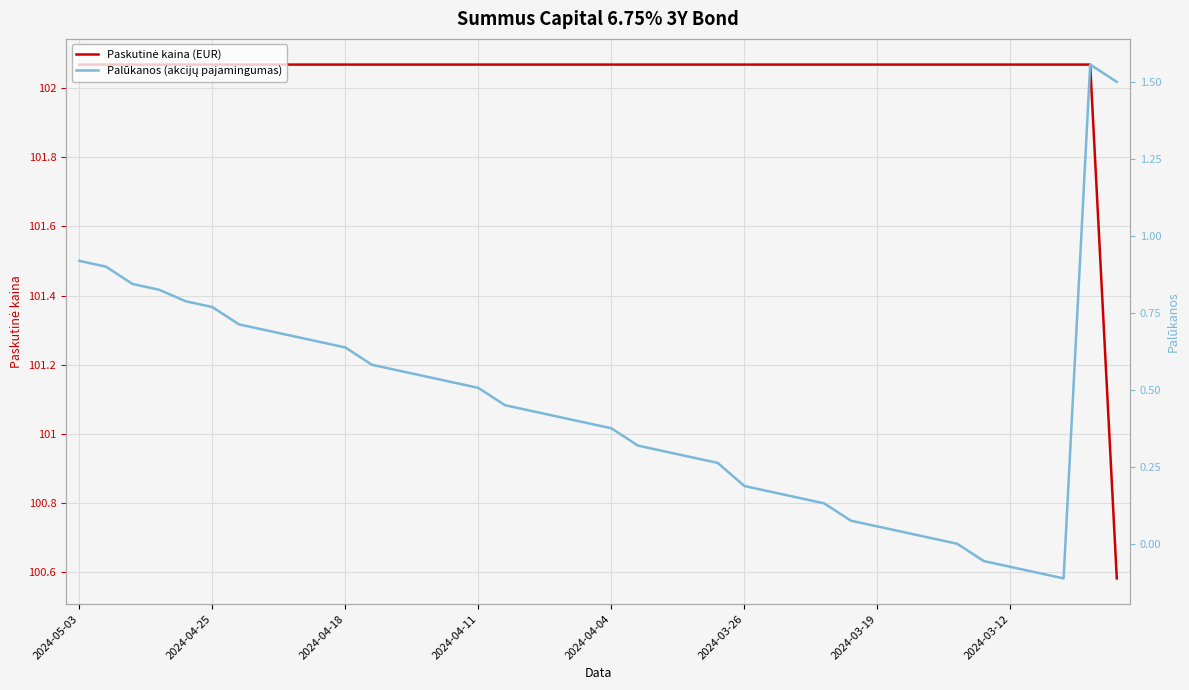

What is the difference between the highest and lowest values at 29?

102.0